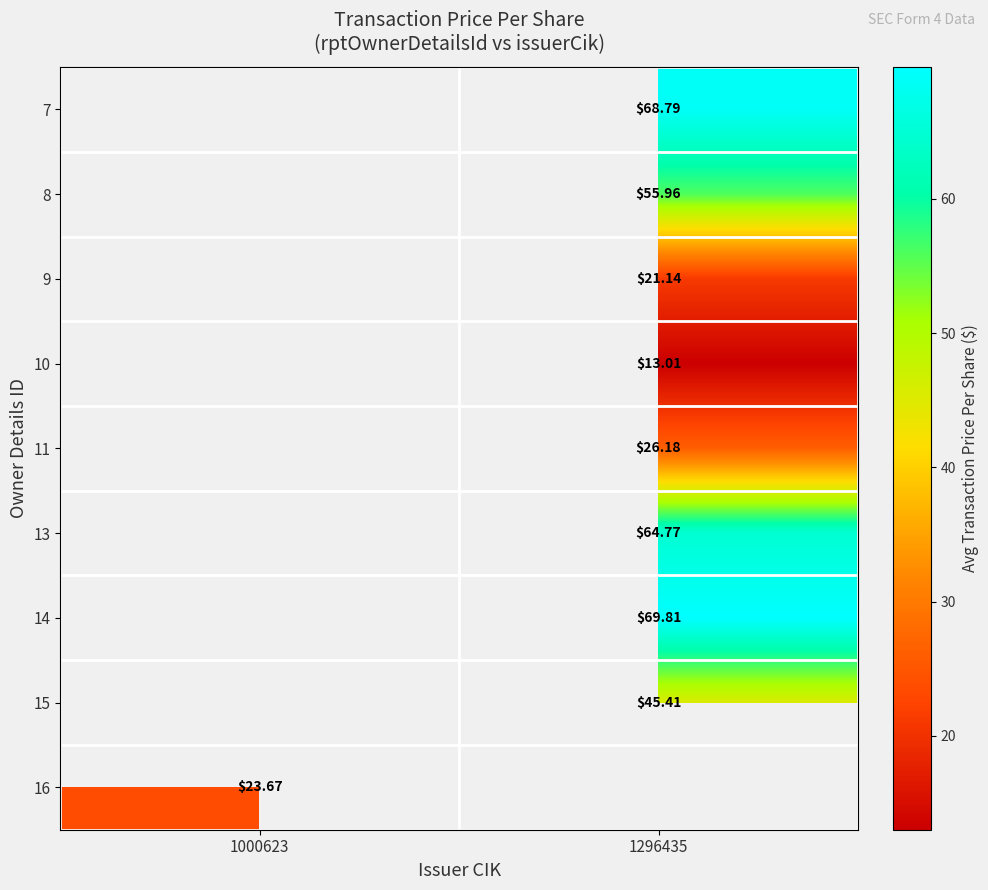

Which category has the lowest value across all series?

1296435